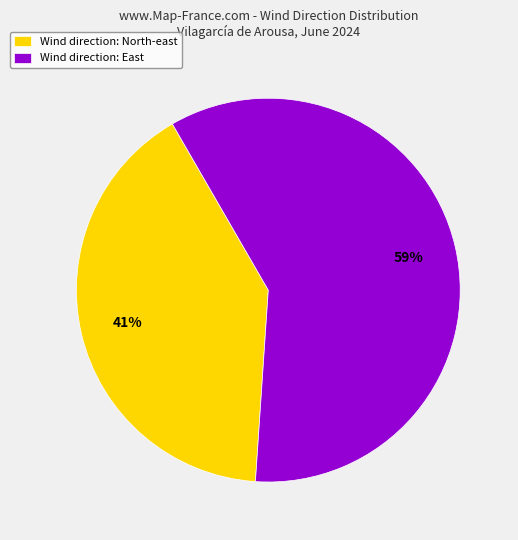

Approximately how many times larger is the value at Wind direction: North-east compared to Wind direction: East?

0.7